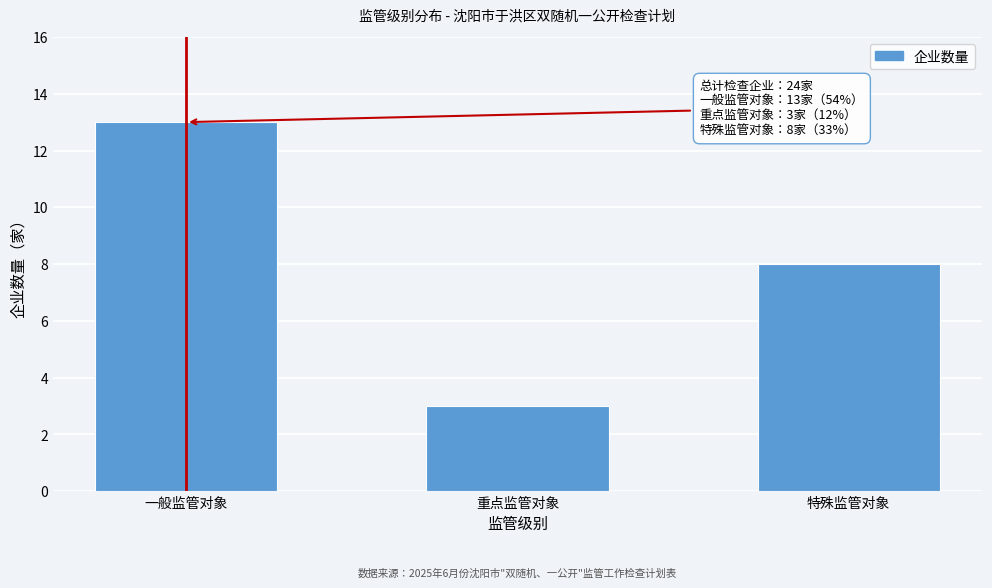

Reading left to right, transcribe all the data shown in this chart.

一般监管对象=13	重点监管对象=3	特殊监管对象=8